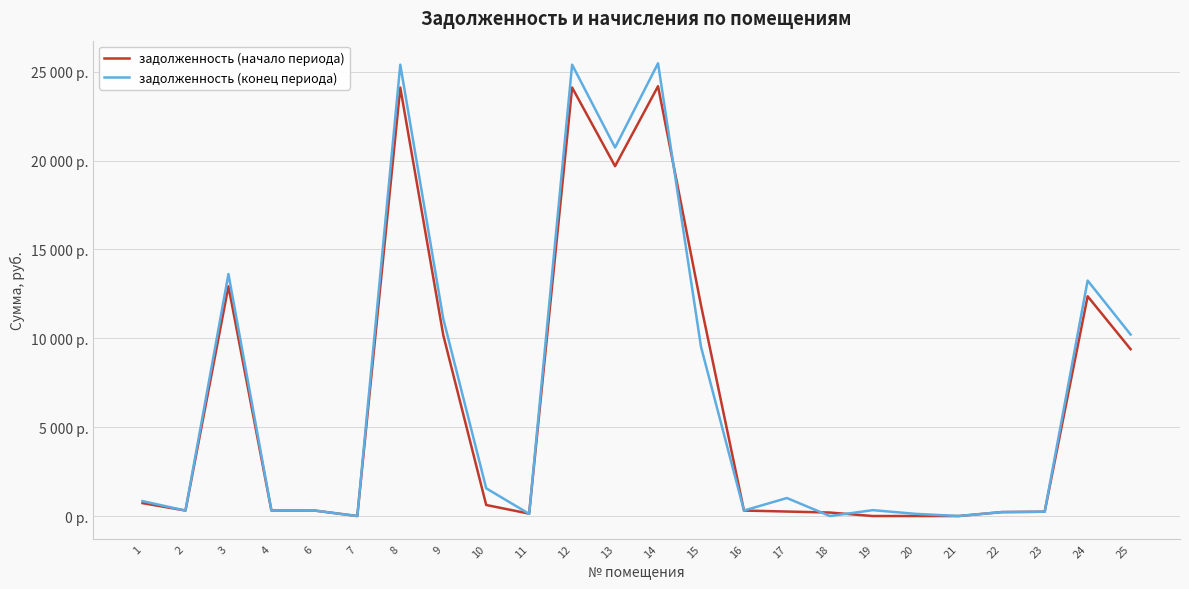

The value of задолженность (конец периода) at 11 is 122.0. True or false?

True